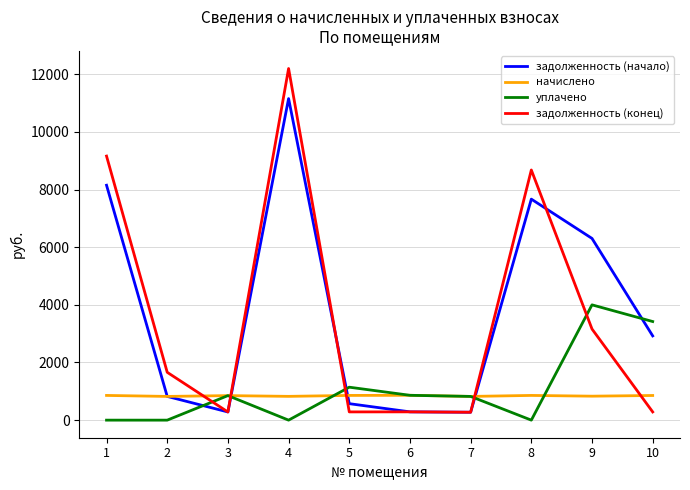

True or false: задолженность (конец) and начислено cross at least once.

True